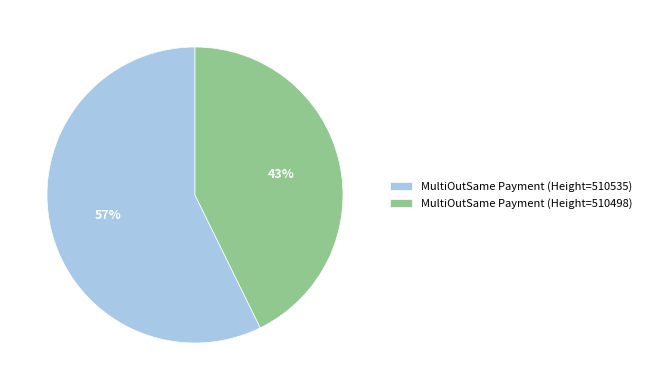

To the nearest percent, what is the combined percentage of MultiOutSame Payment (Height=510498) and MultiOutSame Payment (Height=510535)?

100%